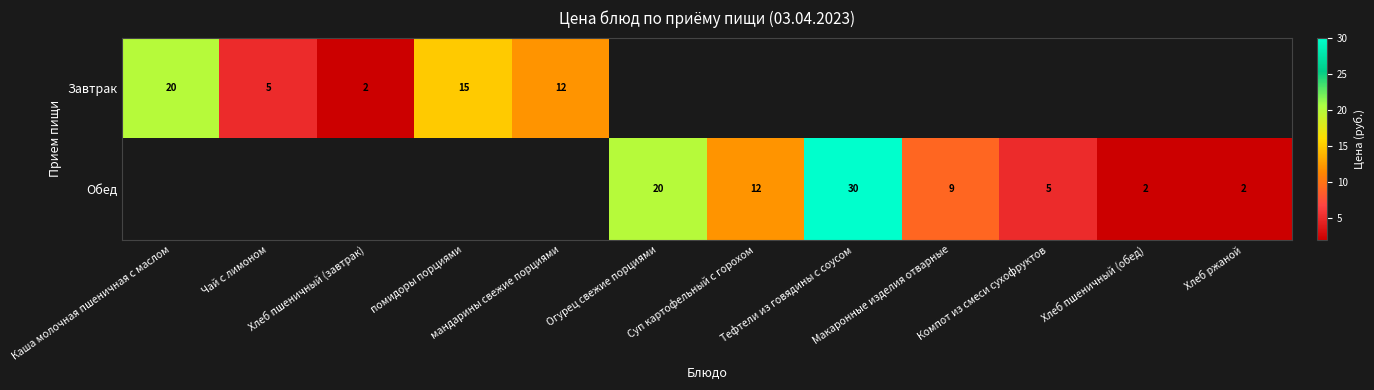

Between Тефтели из говядины с соусом and Хлеб пшеничный (обед), which series saw the biggest shift?

Обед